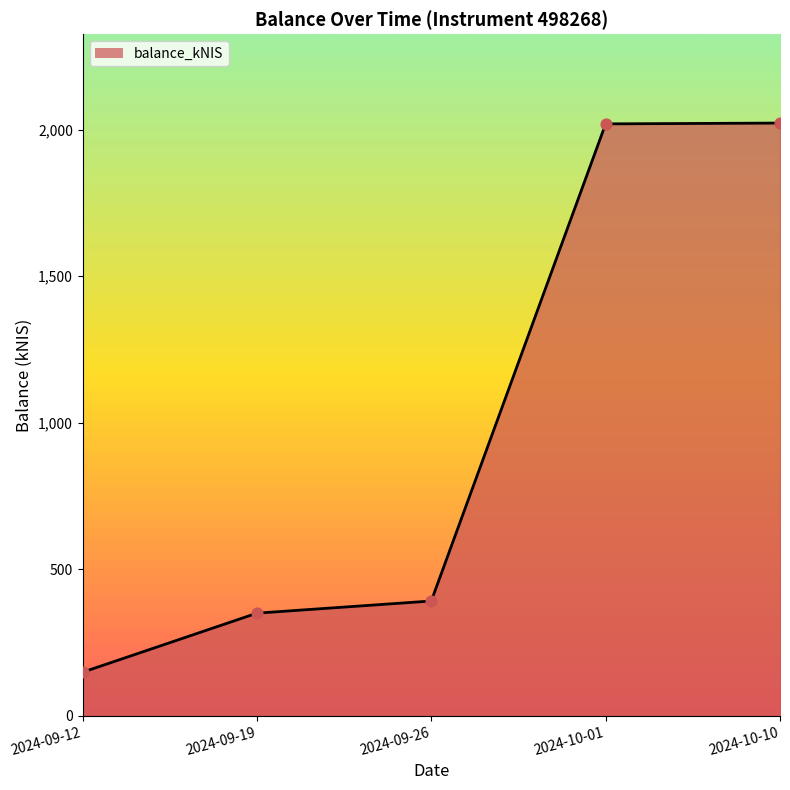

What is the change in value from 2024-09-19 to 2024-09-26?

+41.4